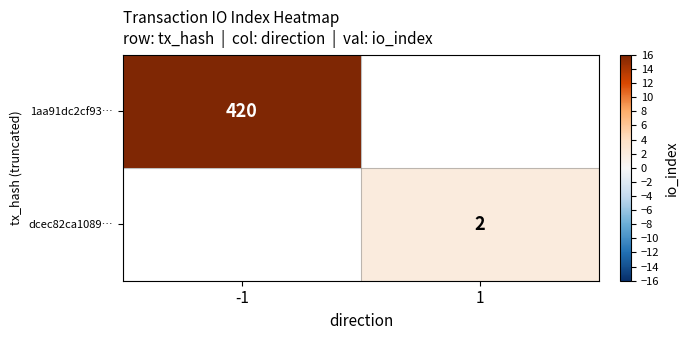

Which category has the highest value across all series?

-1